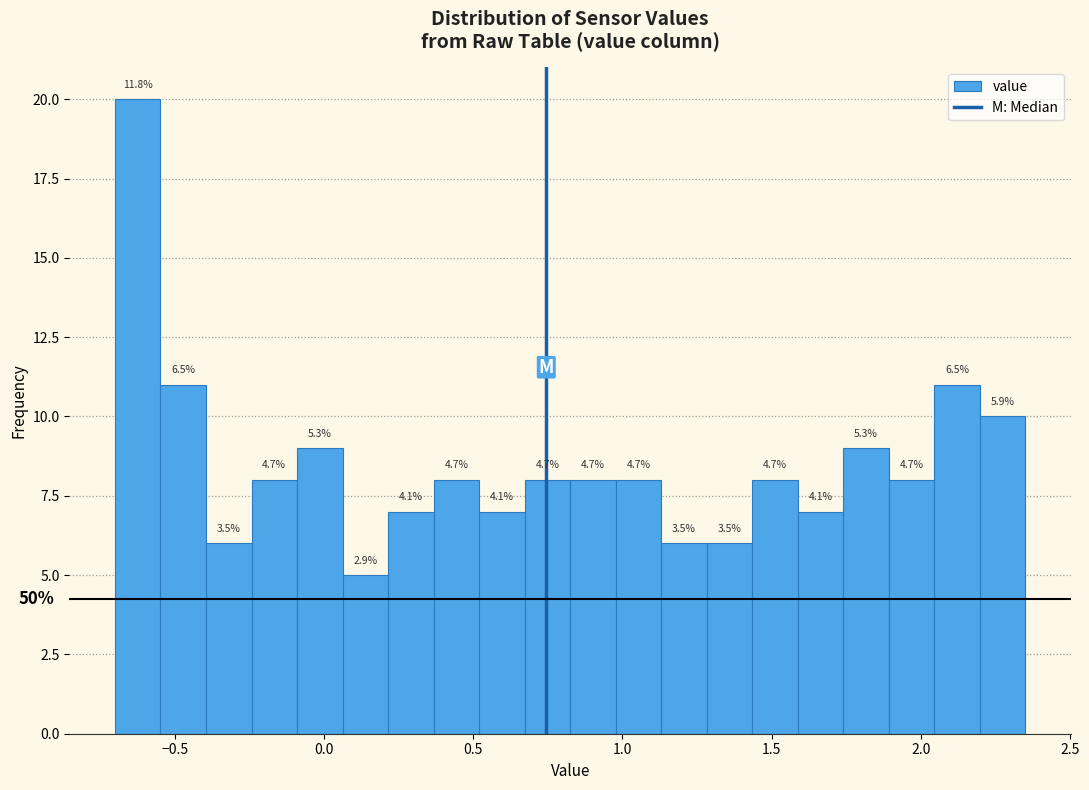

Around what value on the x-axis is the tallest bar? Give the approximate position of its centre, as read against the axis.

-0.60